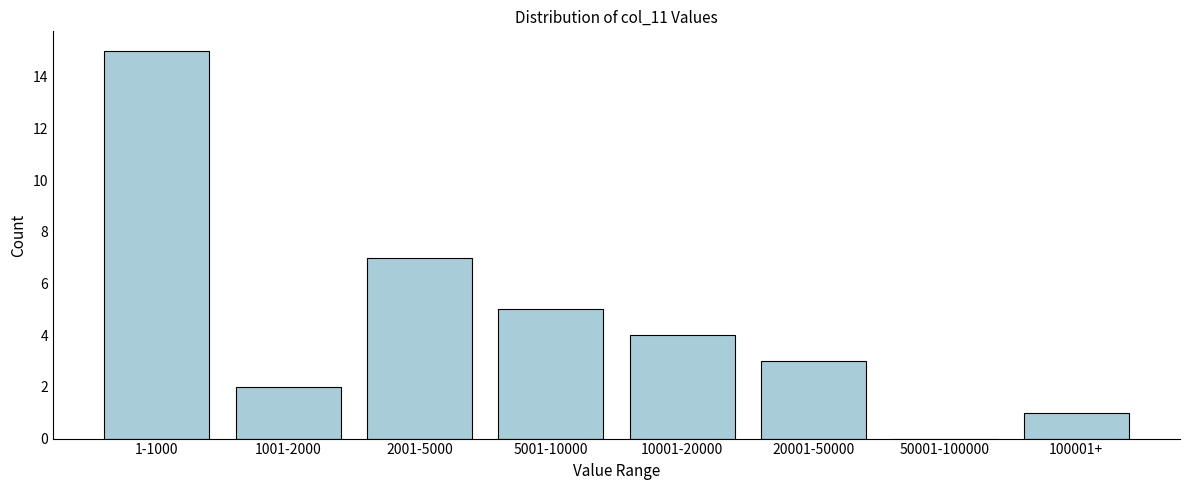

Reading left to right, transcribe all the data shown in this chart.

1-1000=15	1001-2000=2	2001-5000=7	5001-10000=5	10001-20000=4	20001-50000=3	50001-100000=0	100001+=1